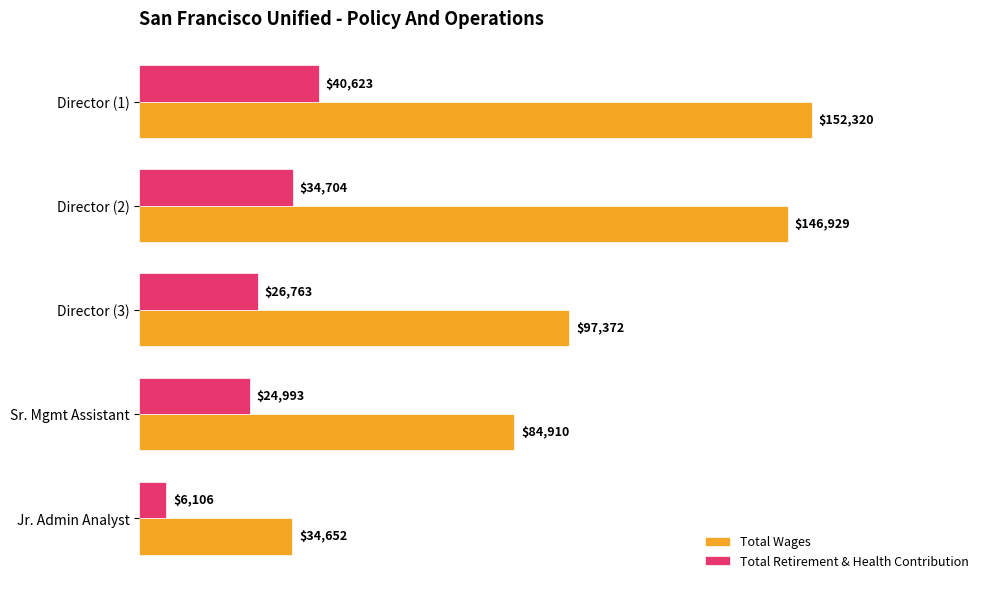

What is the highest value of the Total Wages series?

152320